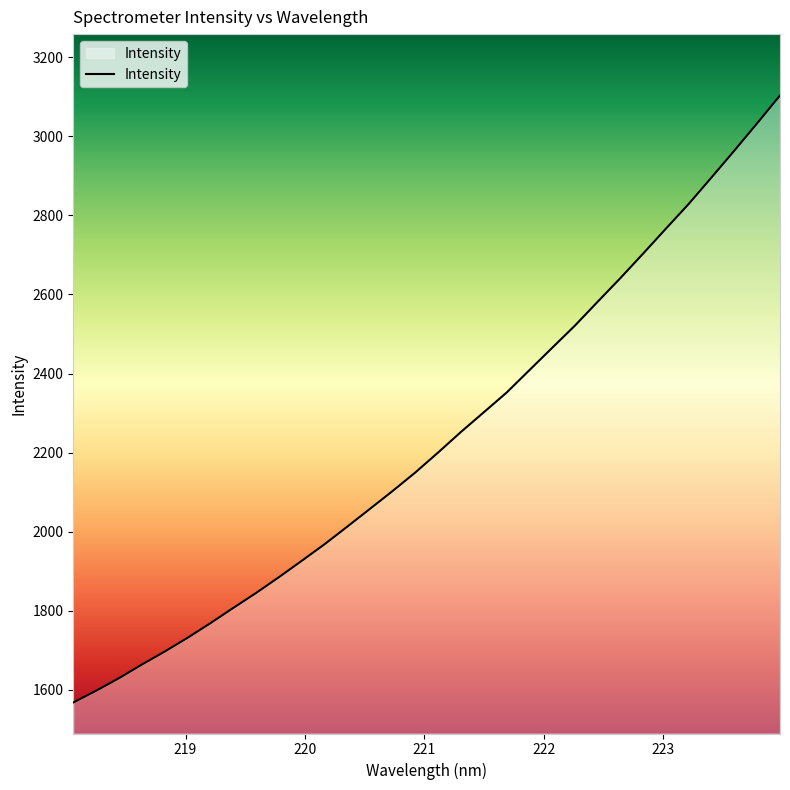

What is the minimum value shown in the chart?

1568.4